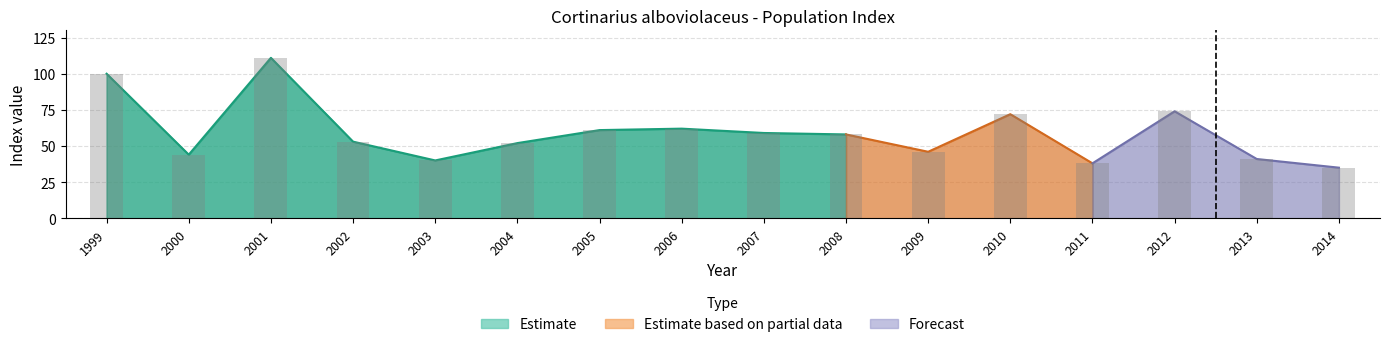

At which label does the data first exceed 58?

1999